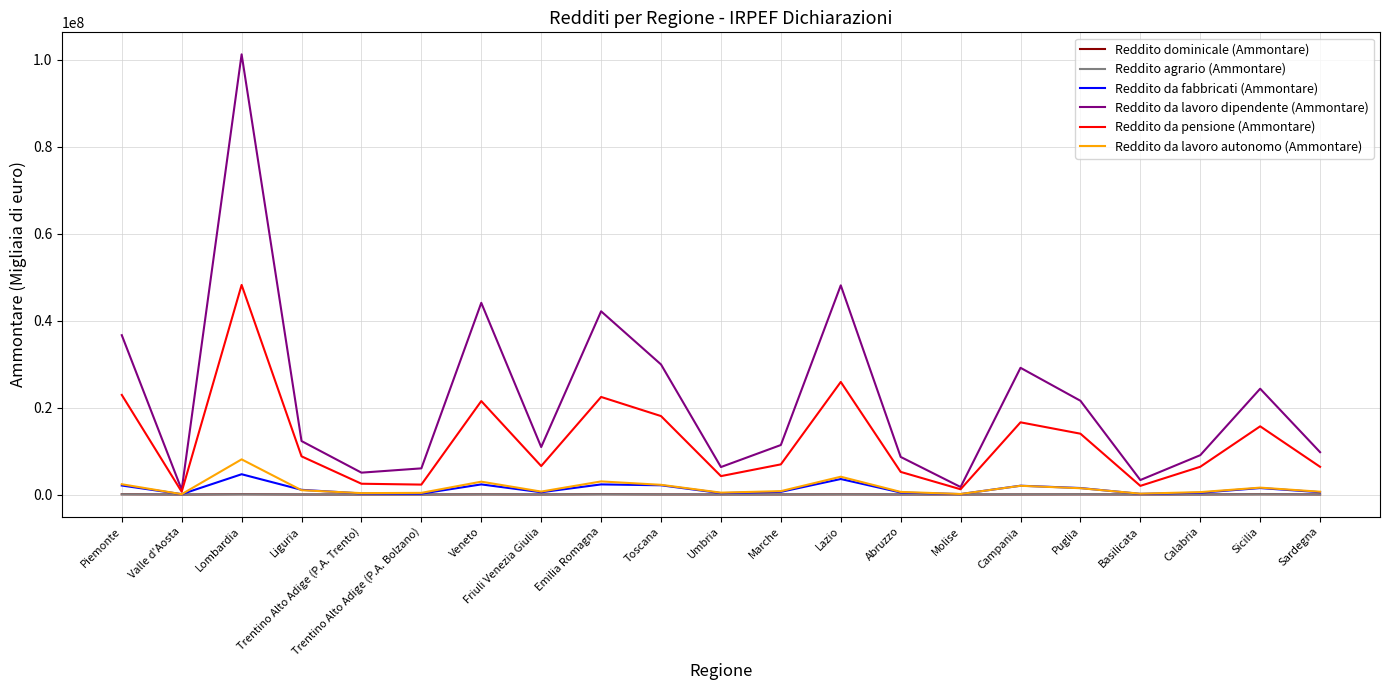

At which category is the sum across all series the highest?

Lombardia